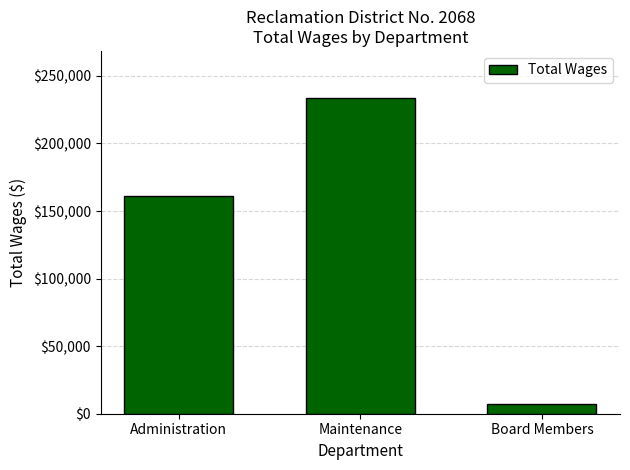

Which label corresponds to the smallest value in the chart?

Board Members